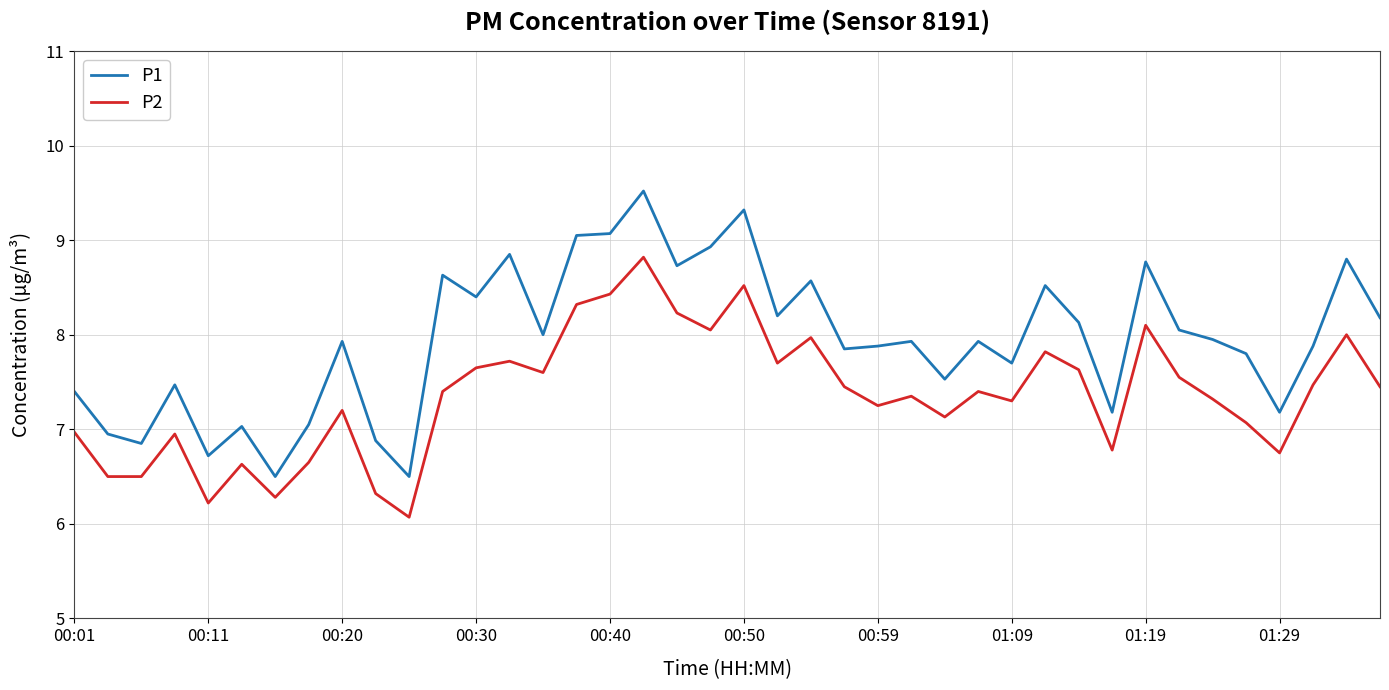

How many distinct data groups are displayed?

2